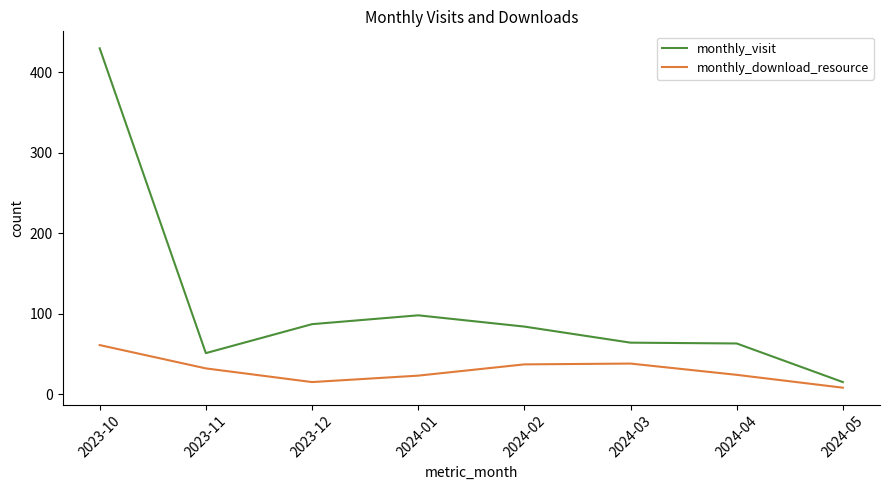

Rank the series by their average value, from highest to lowest.

monthly_visit, monthly_download_resource